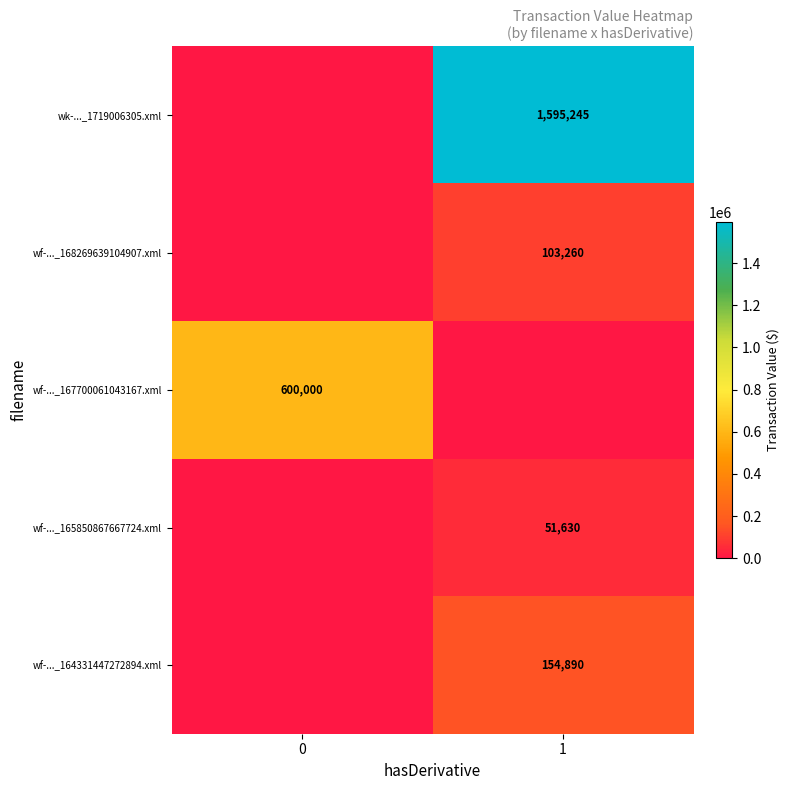

True or false: wf-..._165850867667724.xml has a value of 51630 at 1.

True